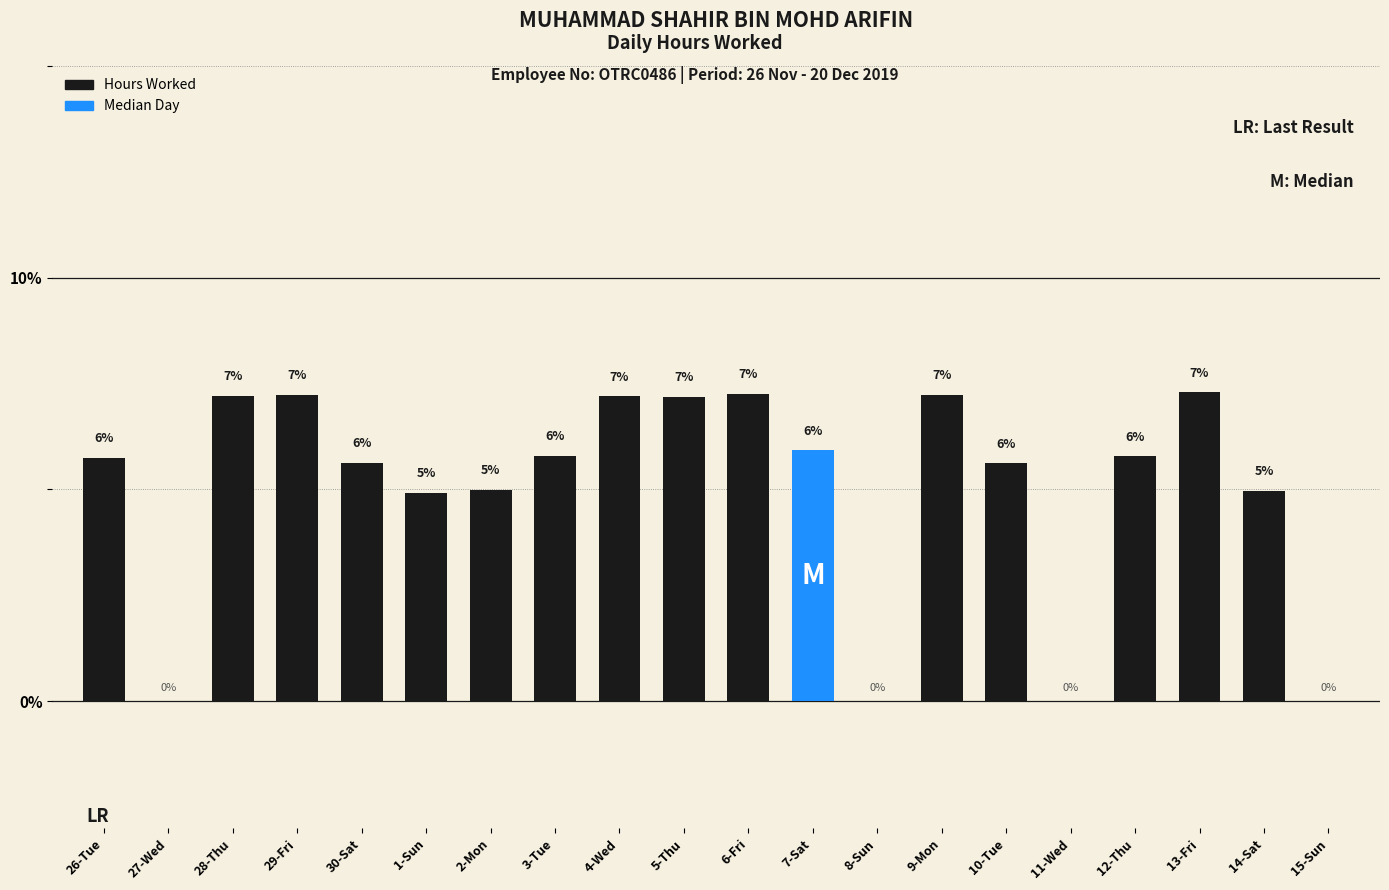

At which category does the chart reach its peak across all series?

13-Fri